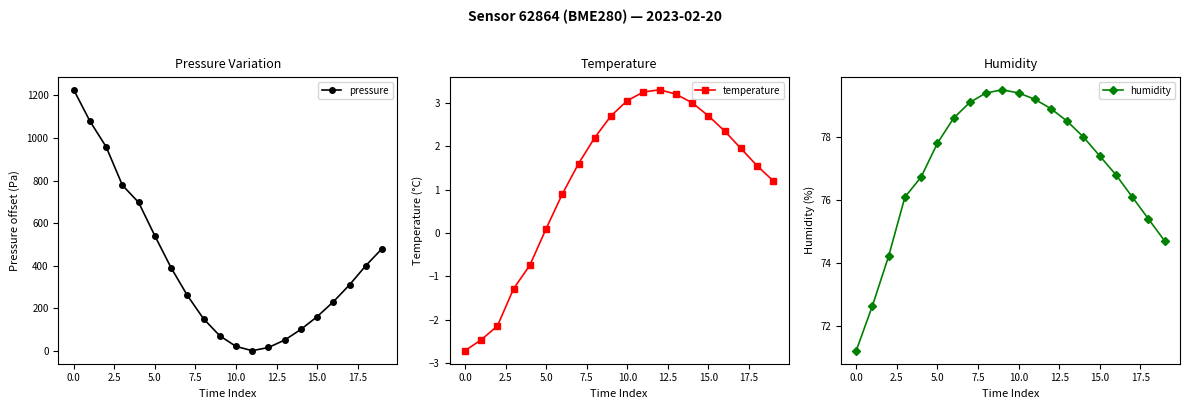

Rank the series by their average value, from lowest to highest.

temperature, humidity, pressure